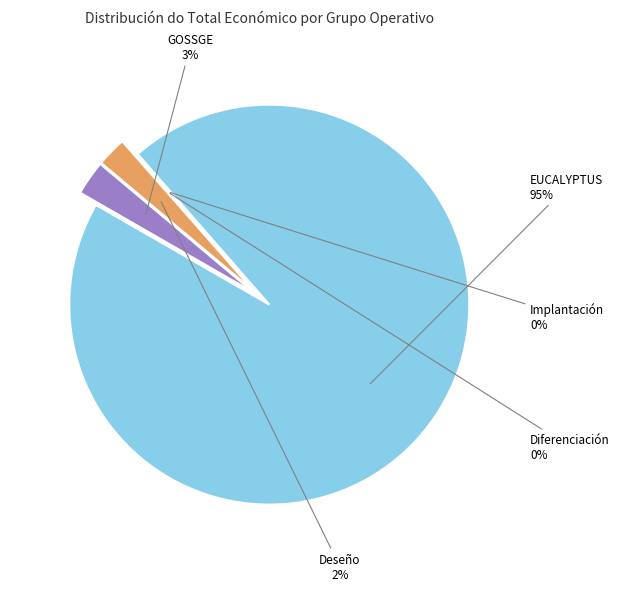

True or false: Deseño dunha metodoloxía accounts for 1% of the total.

False